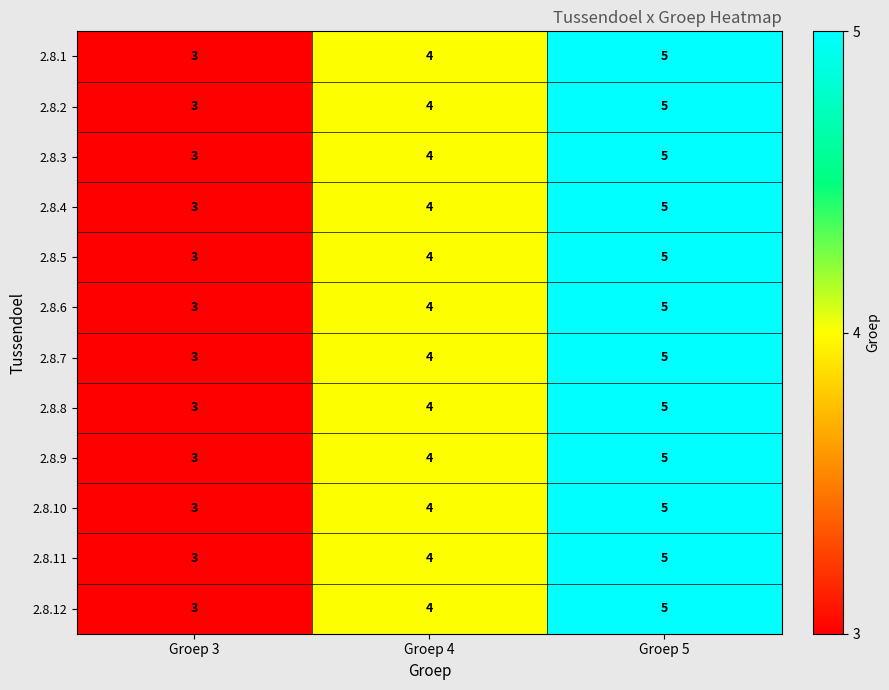

The value of 2.8.11 at Groep 4 is 4. True or false?

True